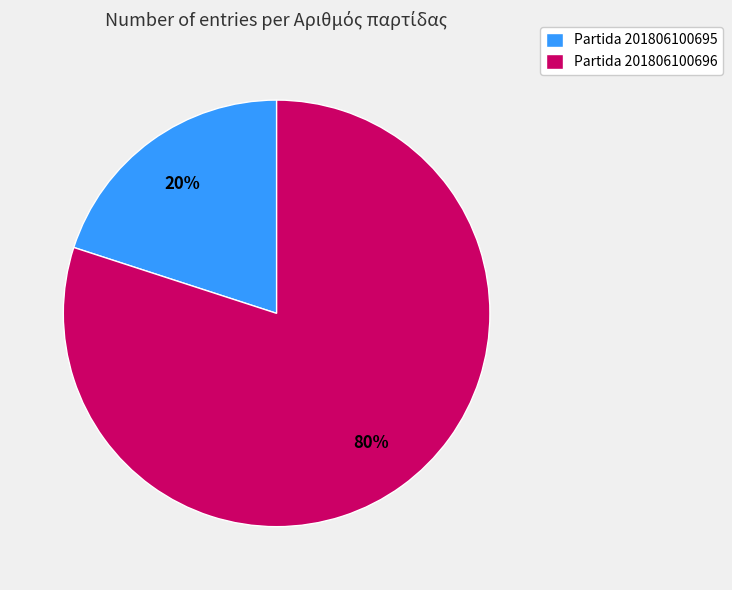

To the nearest percent, what portion does Partida 201806100696 represent?

80%